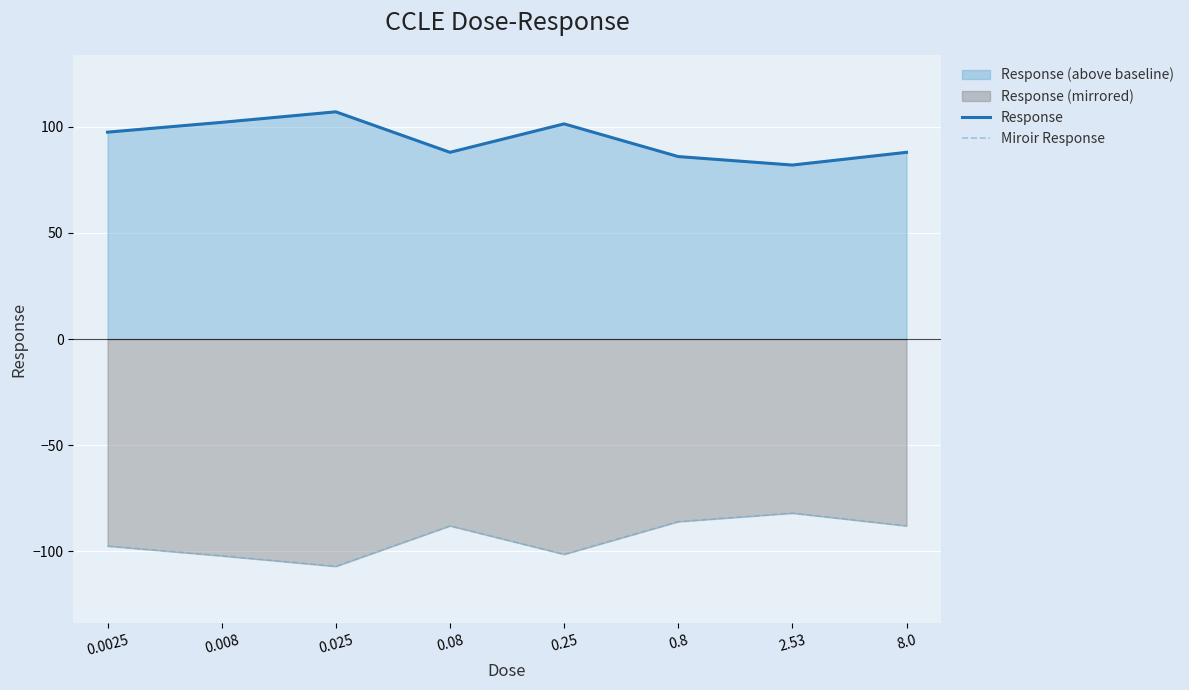

At which label does Miroir Response reach its minimum?

0.025